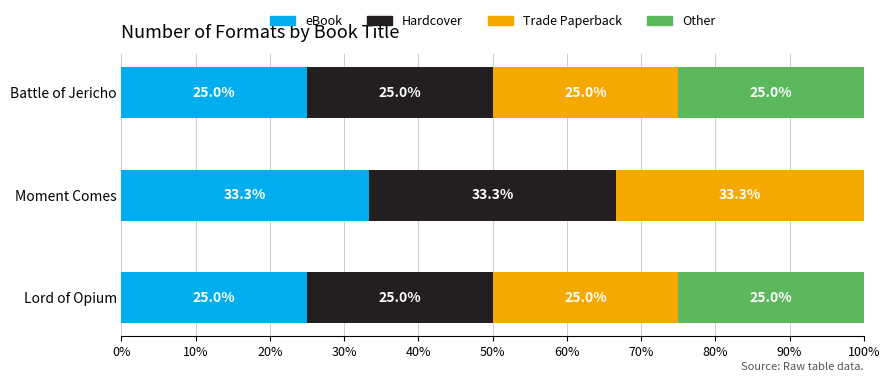

Which category has the highest value in the eBook series?

Moment Comes